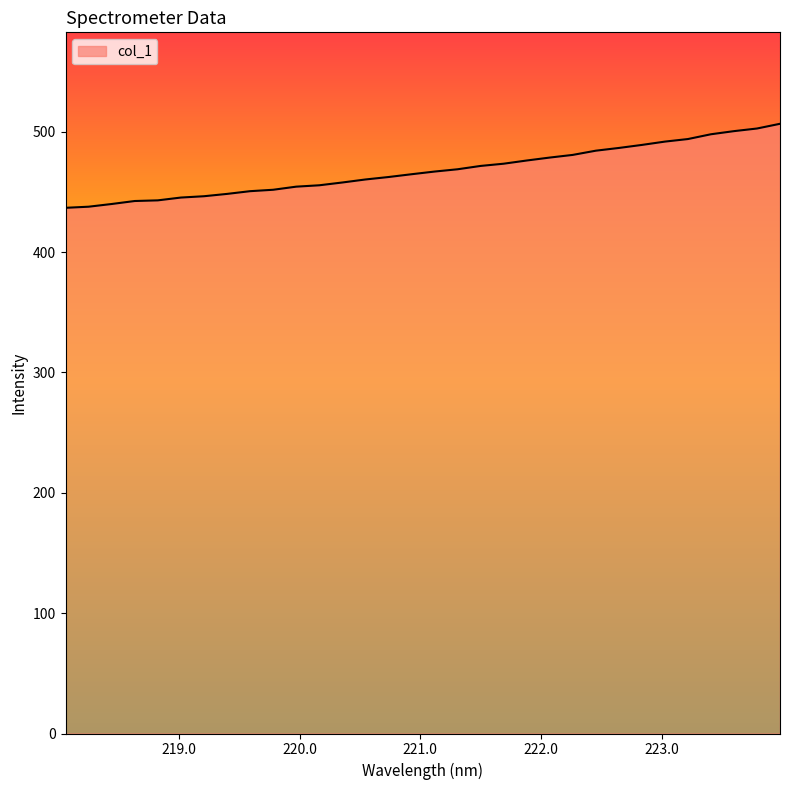

What is the minimum value shown in the chart?

436.8